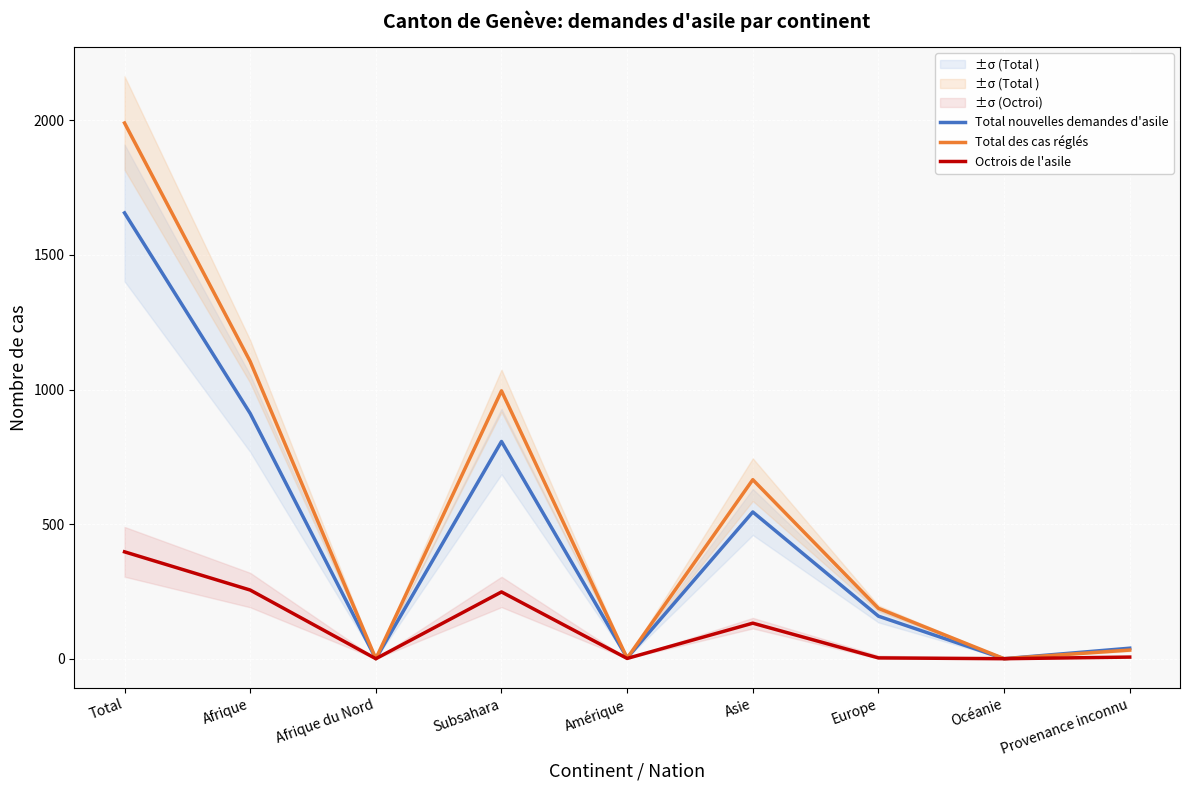

Which series has the largest total across all categories?

Total des cas réglés